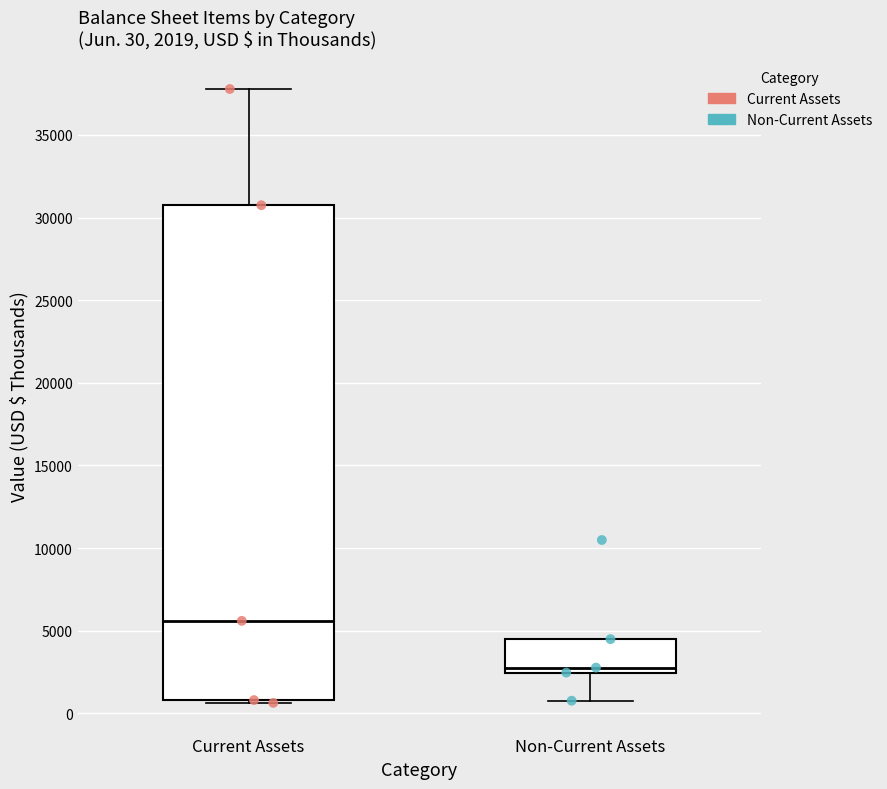

Which box is the tallest, from its lower edge to its upper edge?

Current Assets